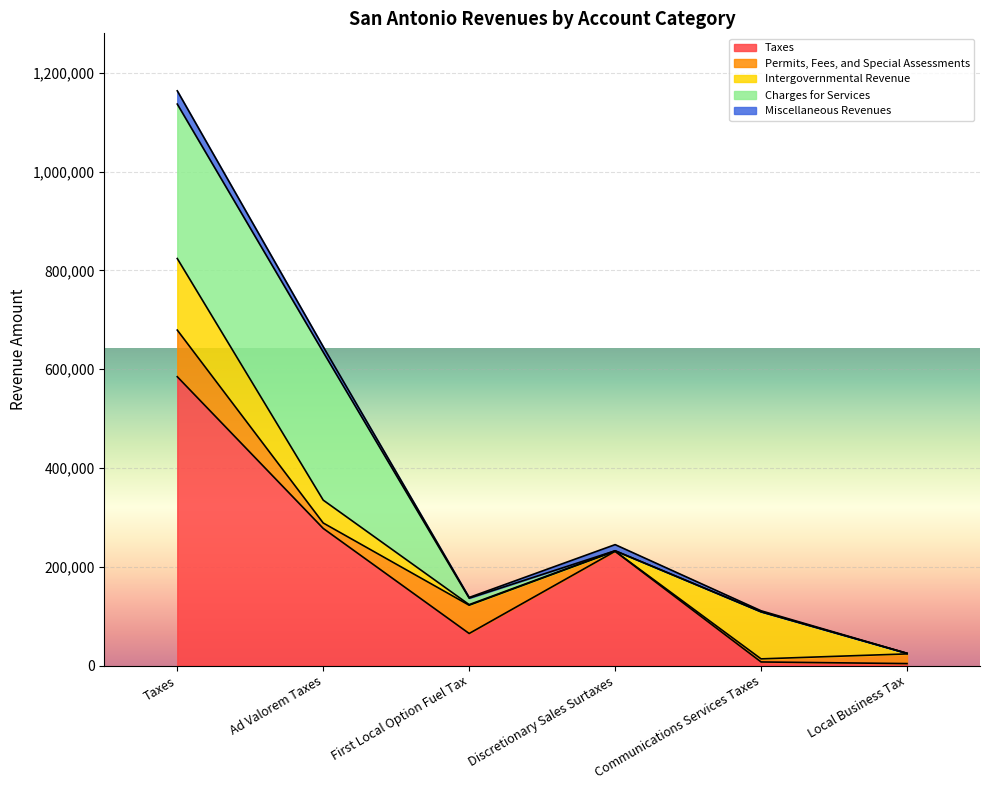

At which label does Intergovernmental Revenue reach its minimum?

Discretionary Sales Surtaxes